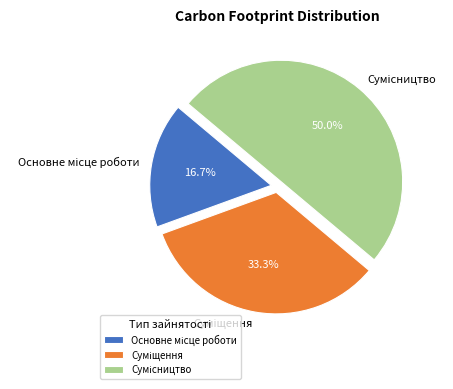

Count the number of slices in the pie.

3